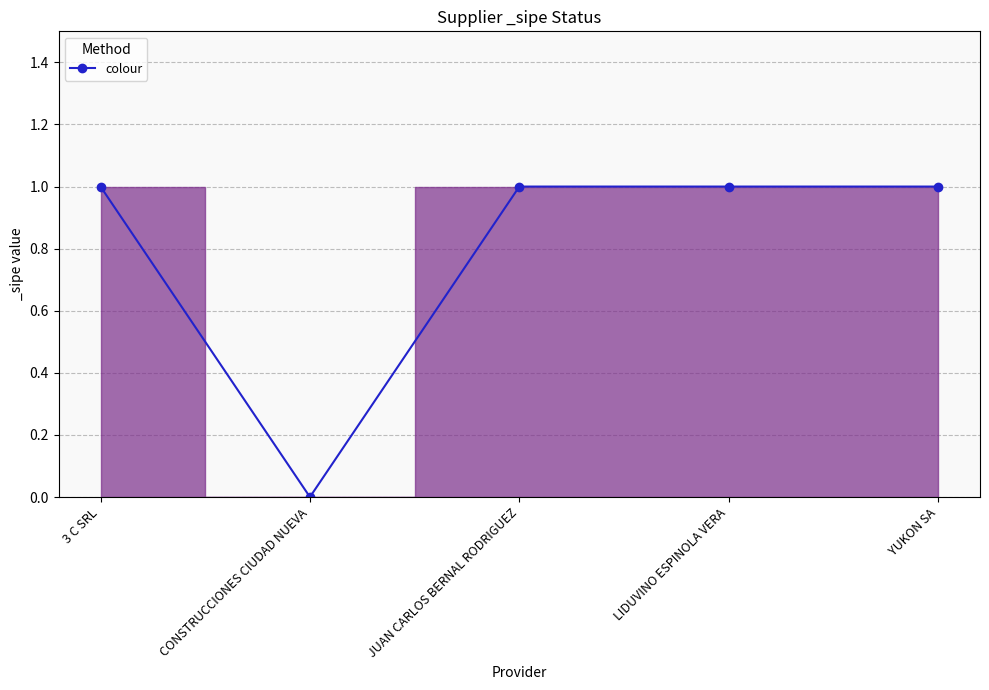

Is it true that the value at YUKON SA is 1?

True